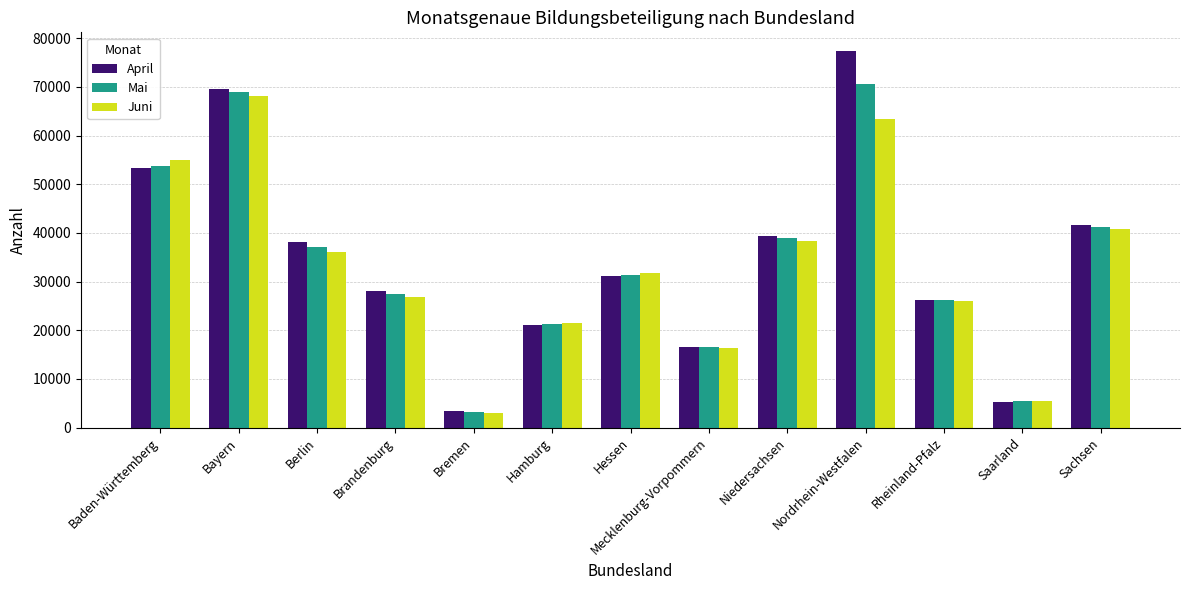

Which category has the highest value in the Mai series?

Nordrhein-Westfalen